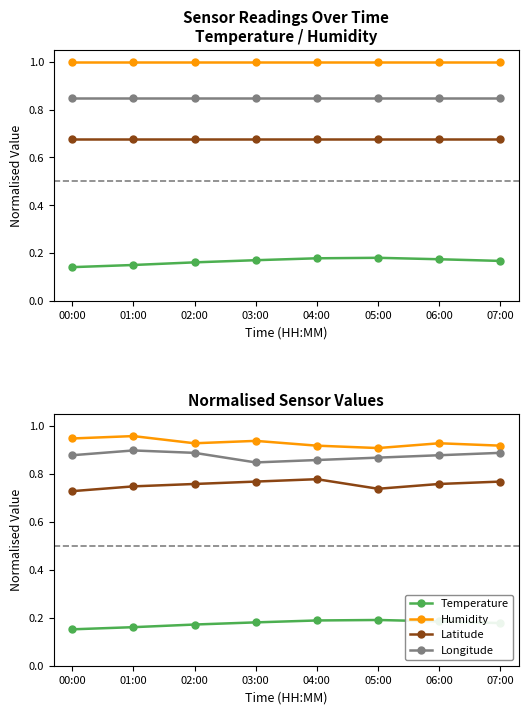

At how many categories does at least one series exceed 0?

8